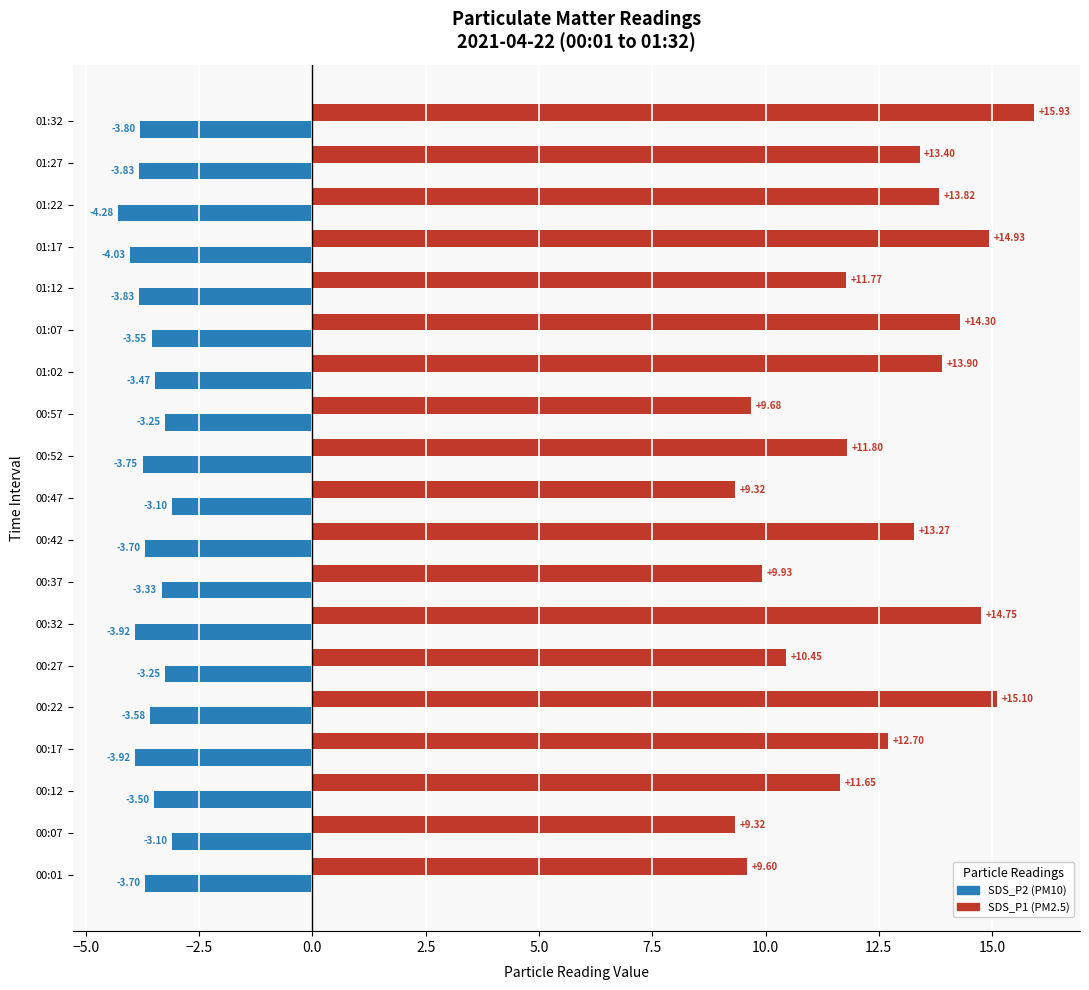

Which series has the largest range (max minus min)?

SDS_P1 (PM2.5)